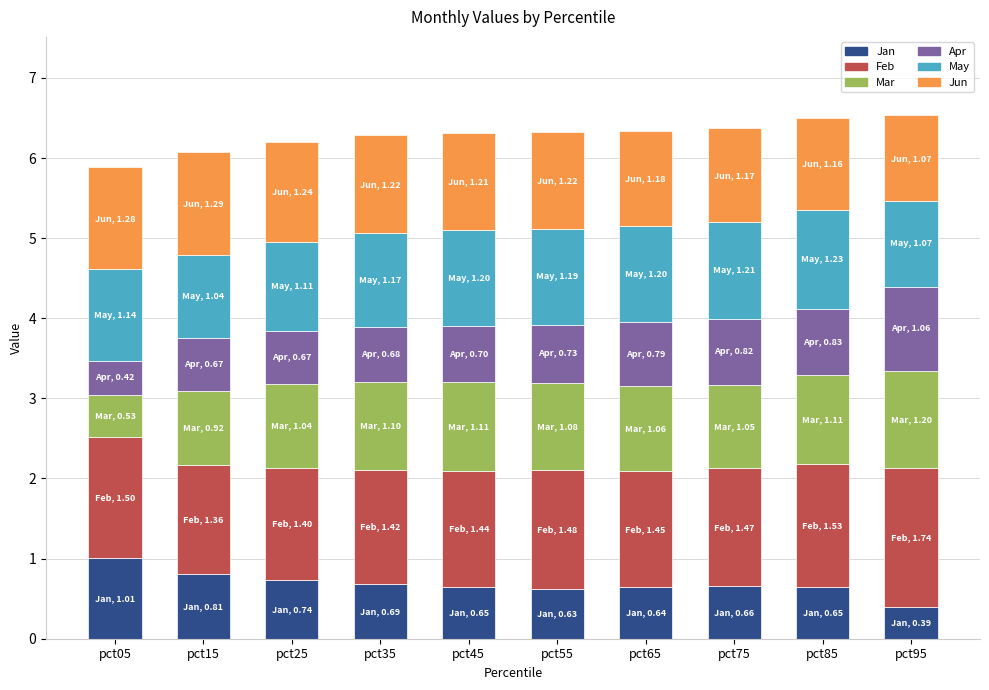

What is the total value across all series at pct95?

6.5